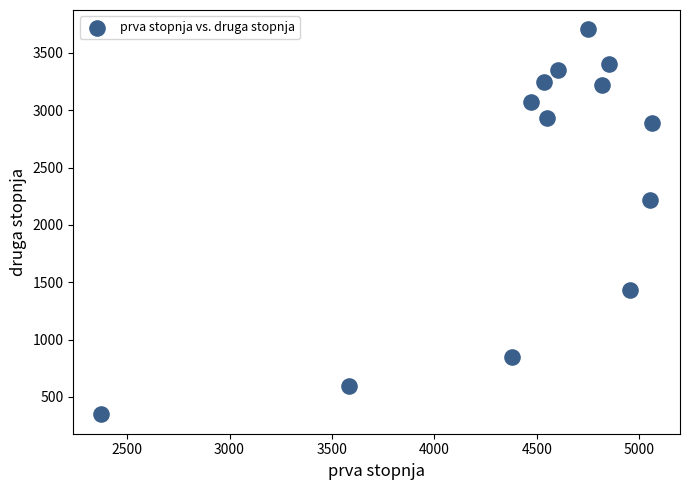

What Y value in the scatter plot is closest to 2027?

2214.0